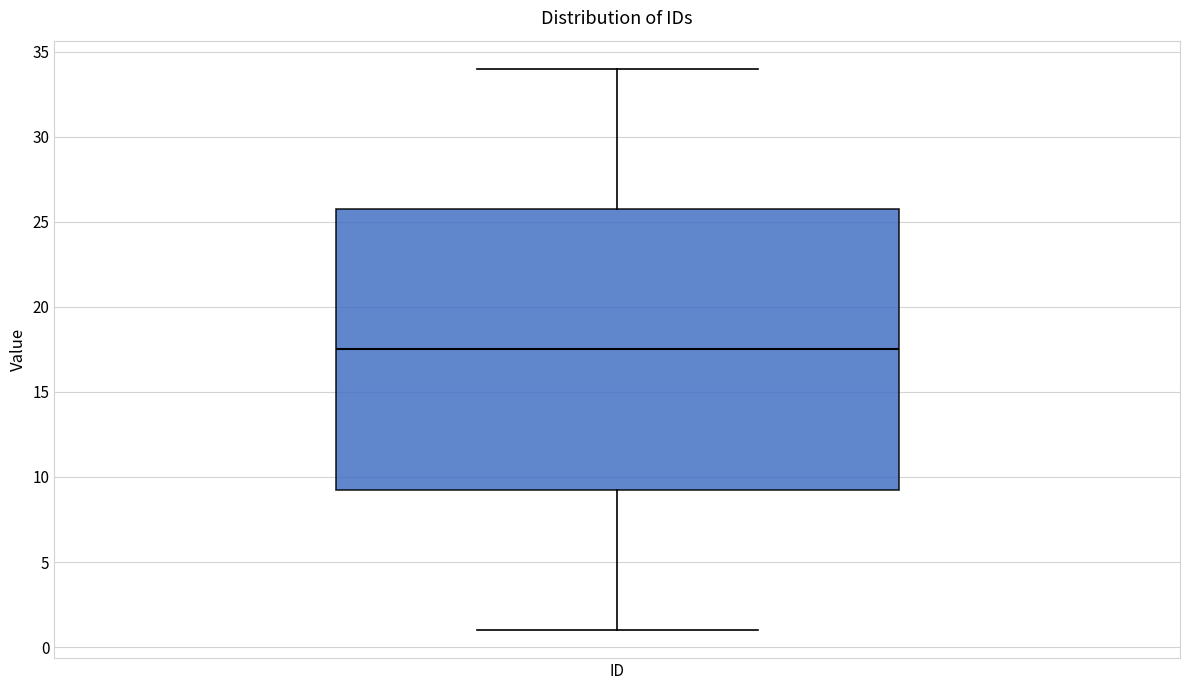

Read this box plot against the y-axis: the position of the median line, the range covered by the box, and the ends of both whiskers. The values are not printed on the chart, so give them approximately, as read against the axis.

median 17.5, box 9.5 to 26.0, whiskers 1.0 to 34.0